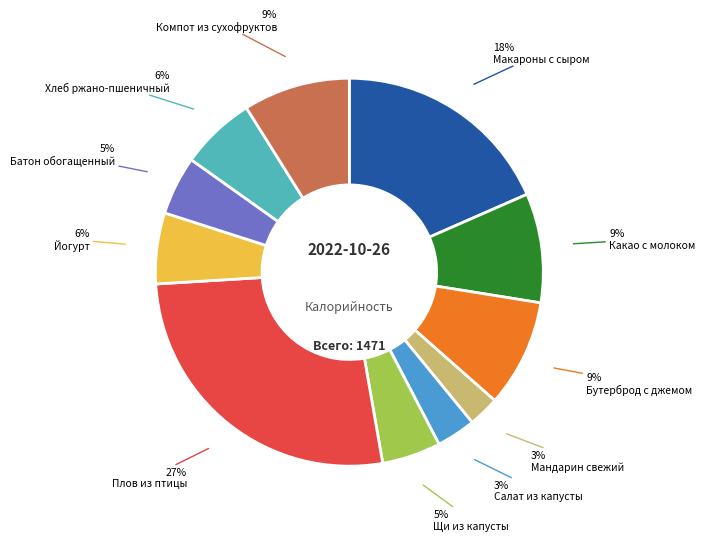

To the nearest percent, what is the difference between the largest and smallest slice percentages?

24%